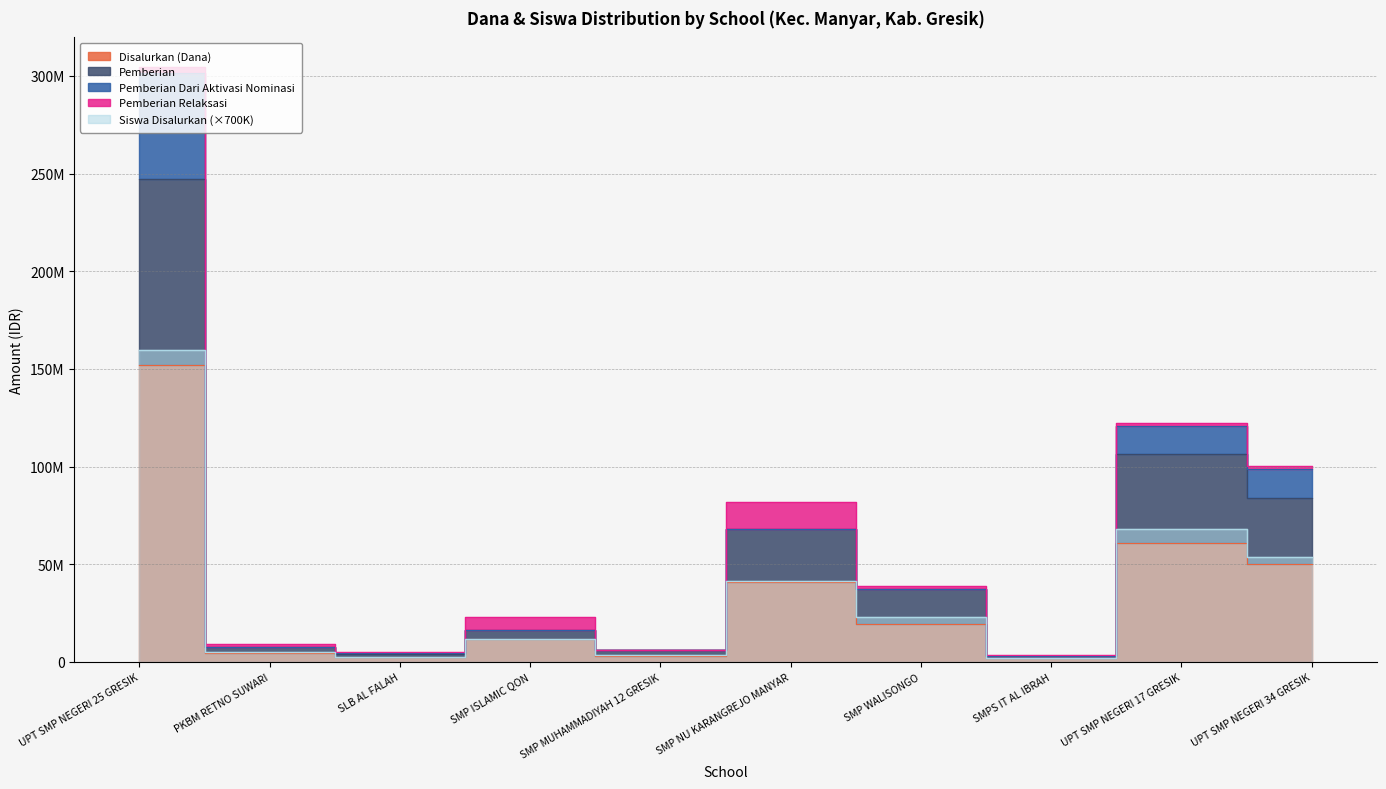

At which category is the sum across all series the highest?

UPT SMP NEGERI 25 GRESIK